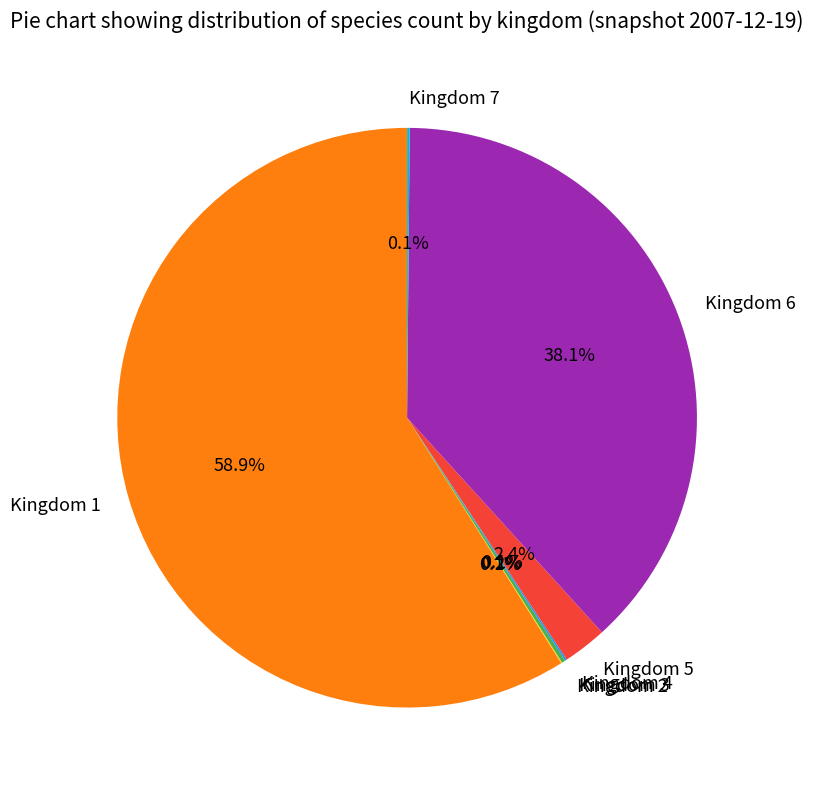

Is there a majority slice in this chart?

Yes